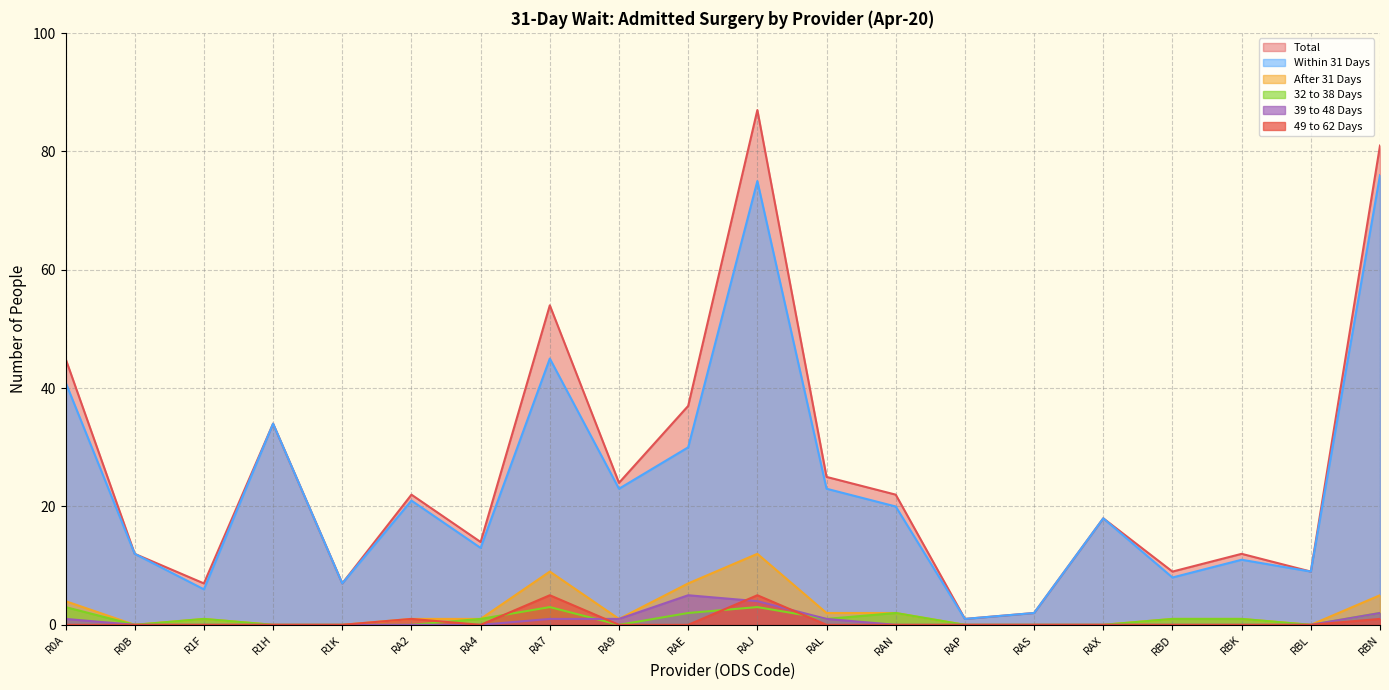

What position from the left is RAX?

16